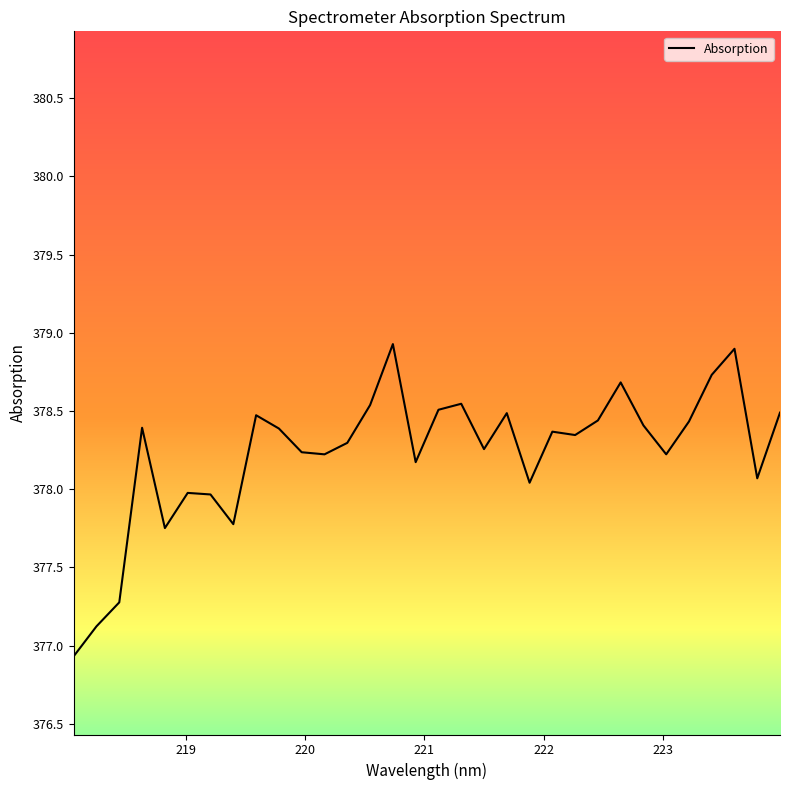

What is the greatest value displayed?

378.9